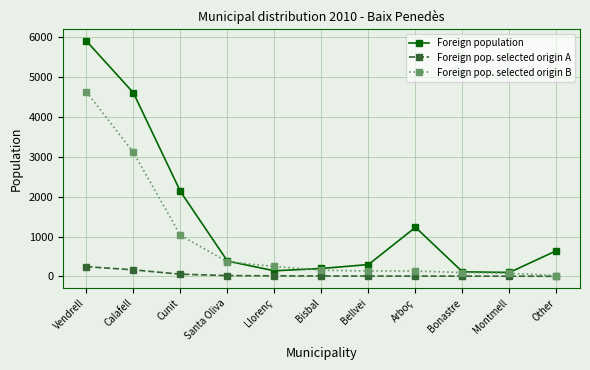

What is the value of the Foreign pop. selected origin A point at the 10th from the left?

4